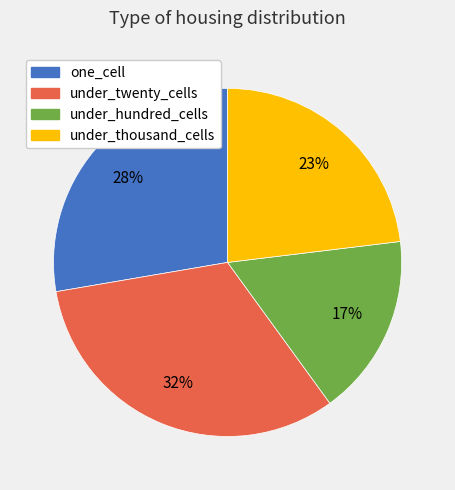

Is there a majority slice in this chart?

No